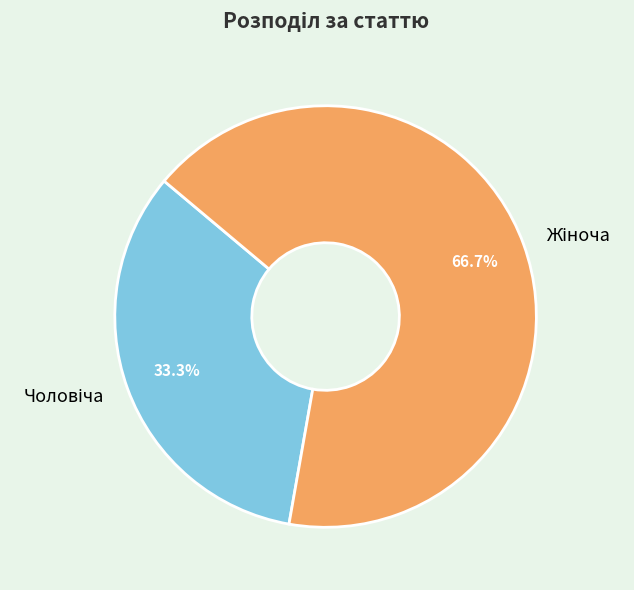

Is there a majority slice in this chart?

Yes